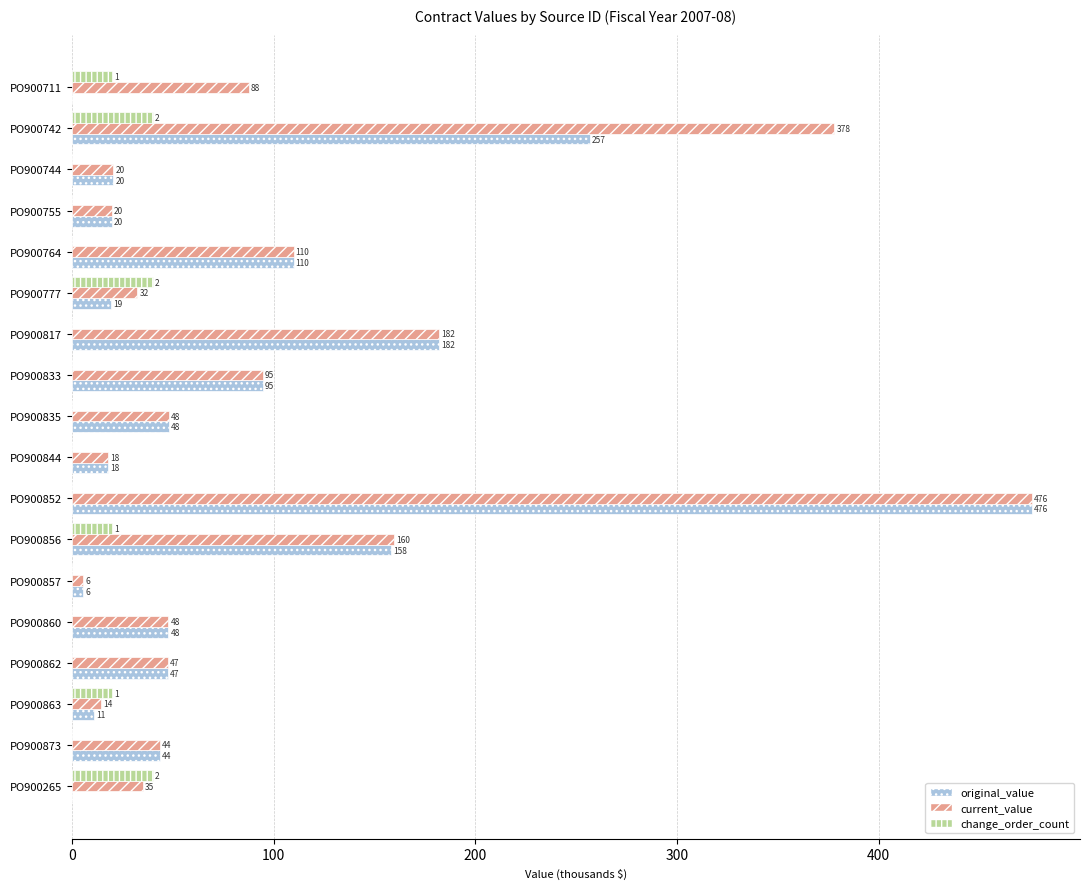

At which category is the sum across all series the highest?

PO900852